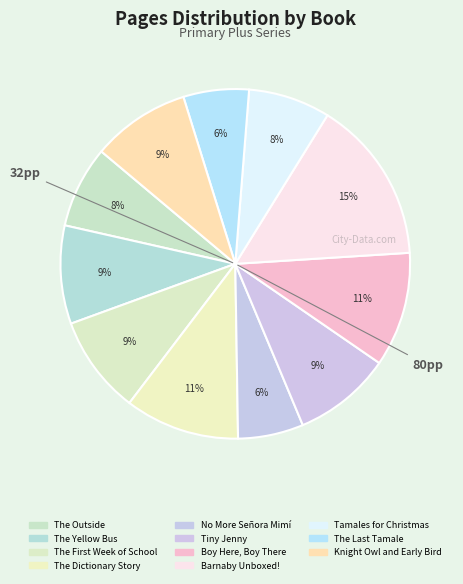

To the nearest percent, what portion does Barnaby Unboxed! represent?

15%